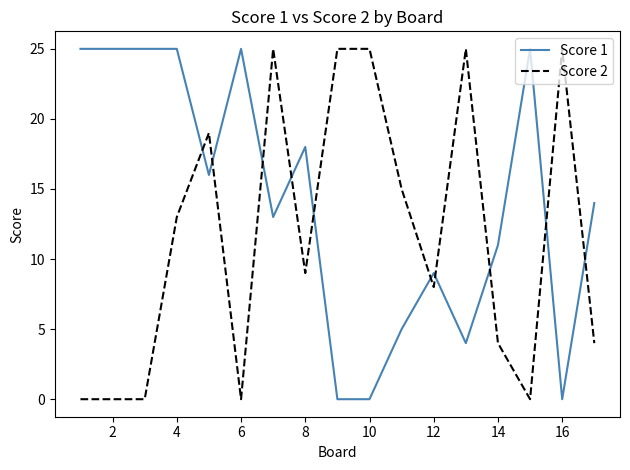

What is the difference between the maximum and minimum values in the Score 1 series?

25